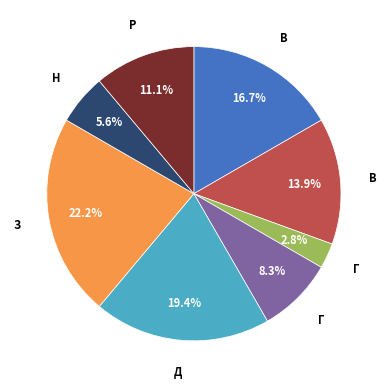

Does any single category account for the majority?

No